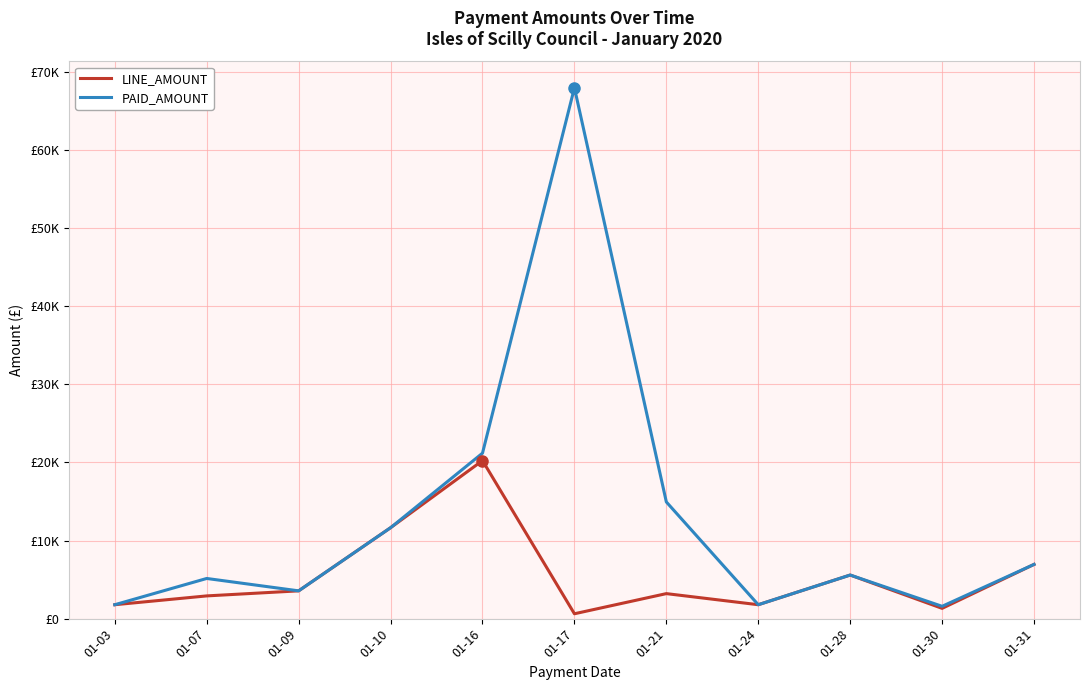

What are all the series names shown in the legend?

LINE_AMOUNT, PAID_AMOUNT